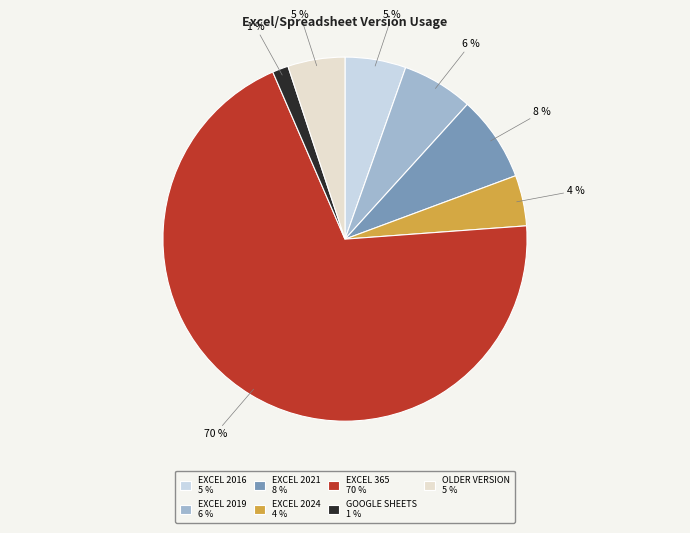

To the nearest percent, what is the average slice percentage?

14%